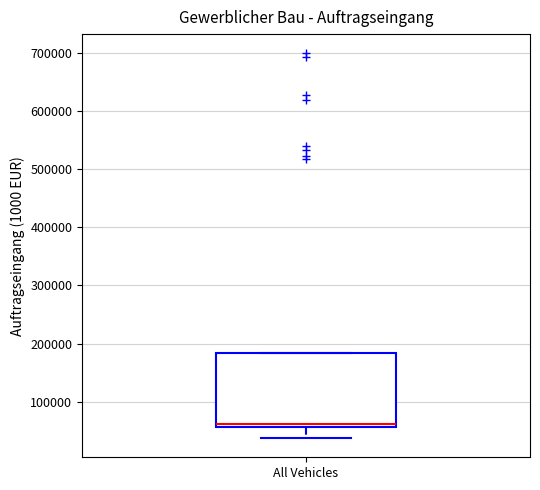

Where is the lower edge of the box for All Vehicles on the y-axis? The values are not printed on the chart, so give them approximately, as read against the axis.

60000